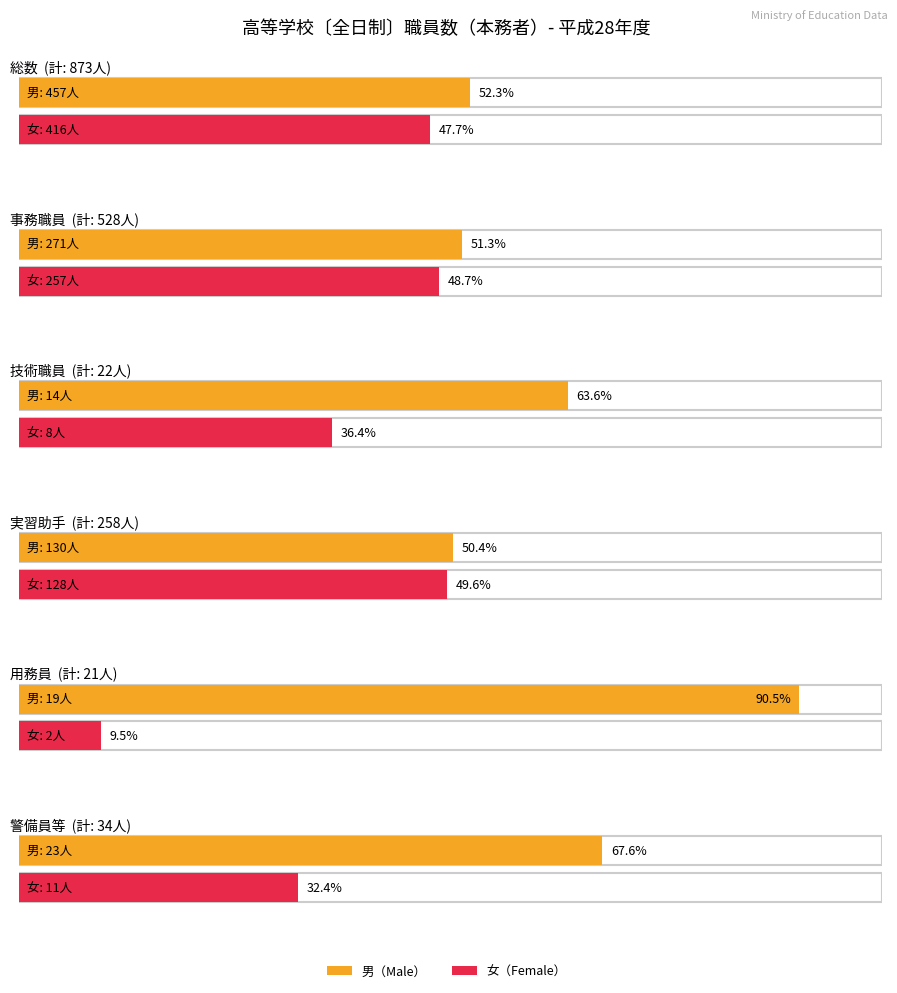

What is the ratio of the value at 総数
男+女 to the value at 用務員
男+女?

41.6